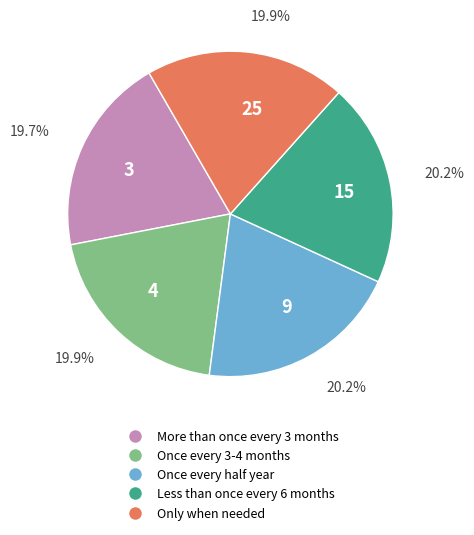

What percentage do 9 and 4 together represent?

40.1%